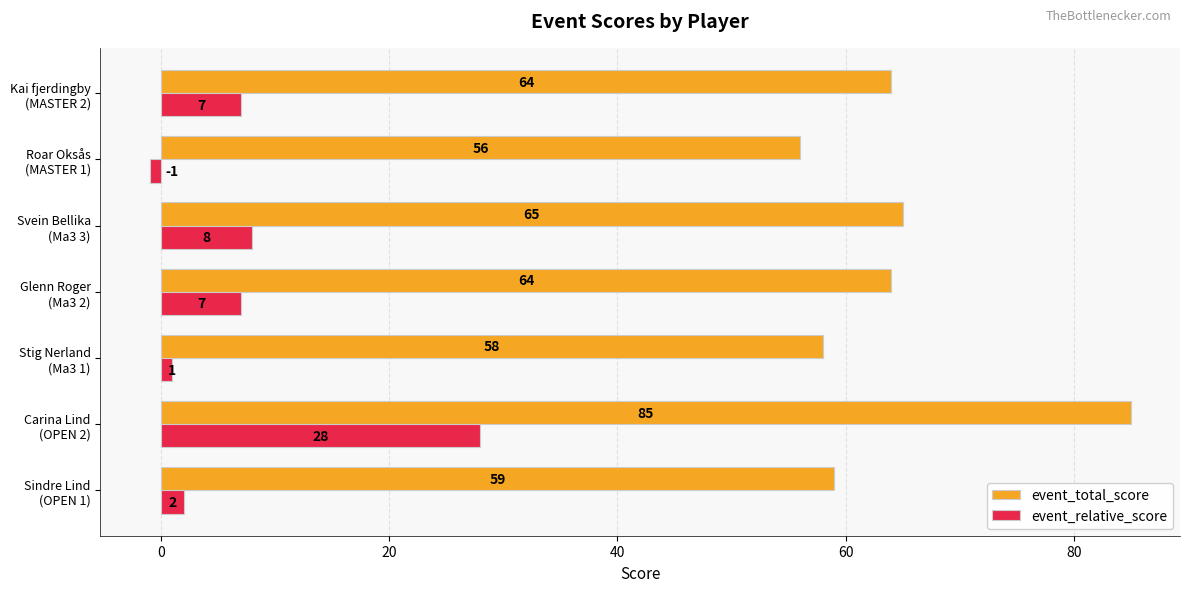

Which series has the largest total across all categories?

event_total_score